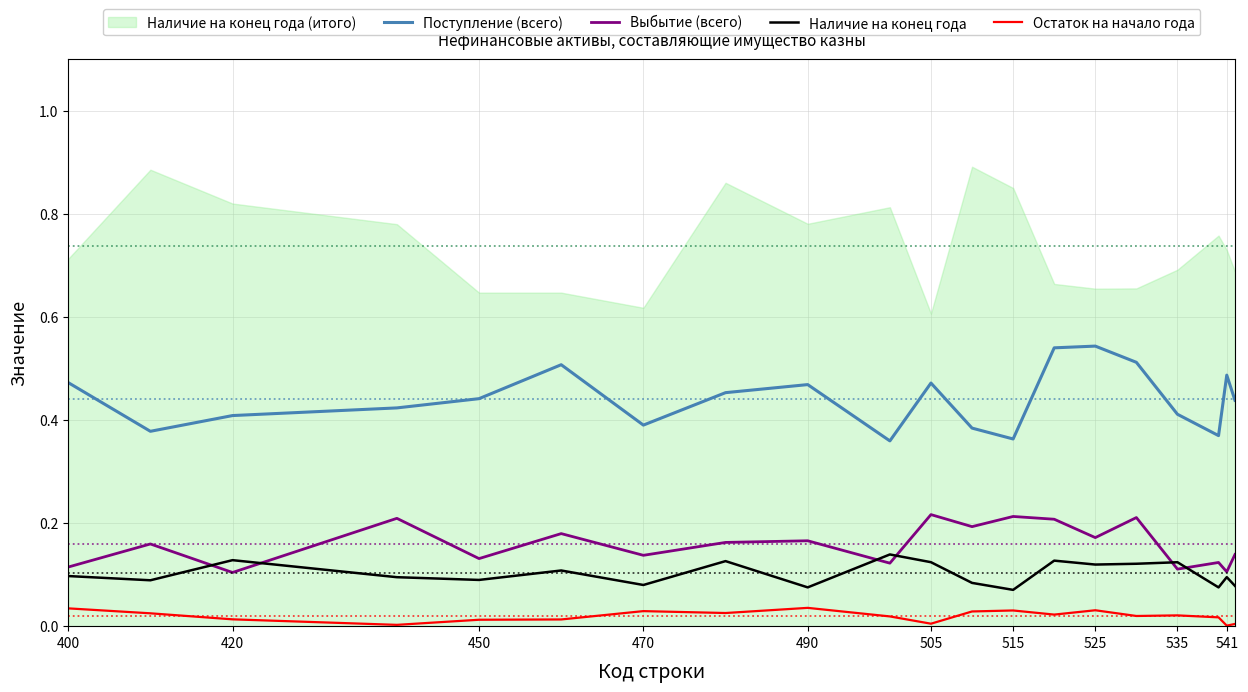

Is it true that Поступление (всего) equals 0.4 at 535?

True